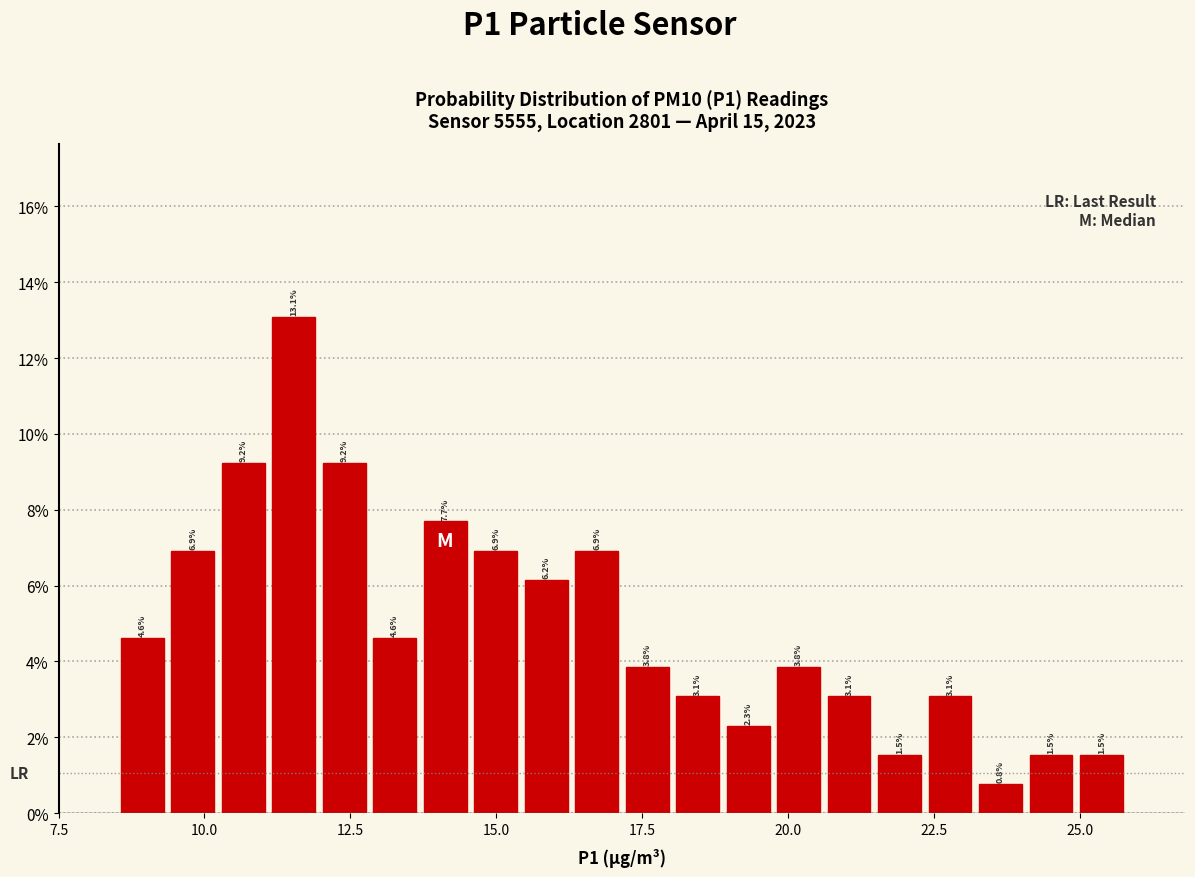

Around what value on the x-axis is the tallest bar? Give the approximate position of its centre, as read against the axis.

11.5